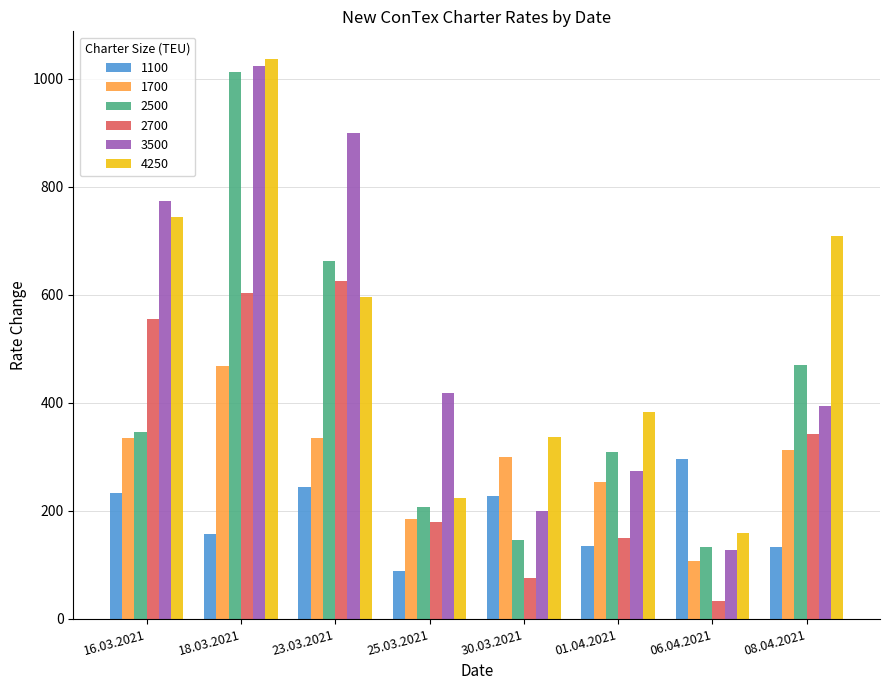

What is the difference between the highest and lowest values at 25.03.2021?

330